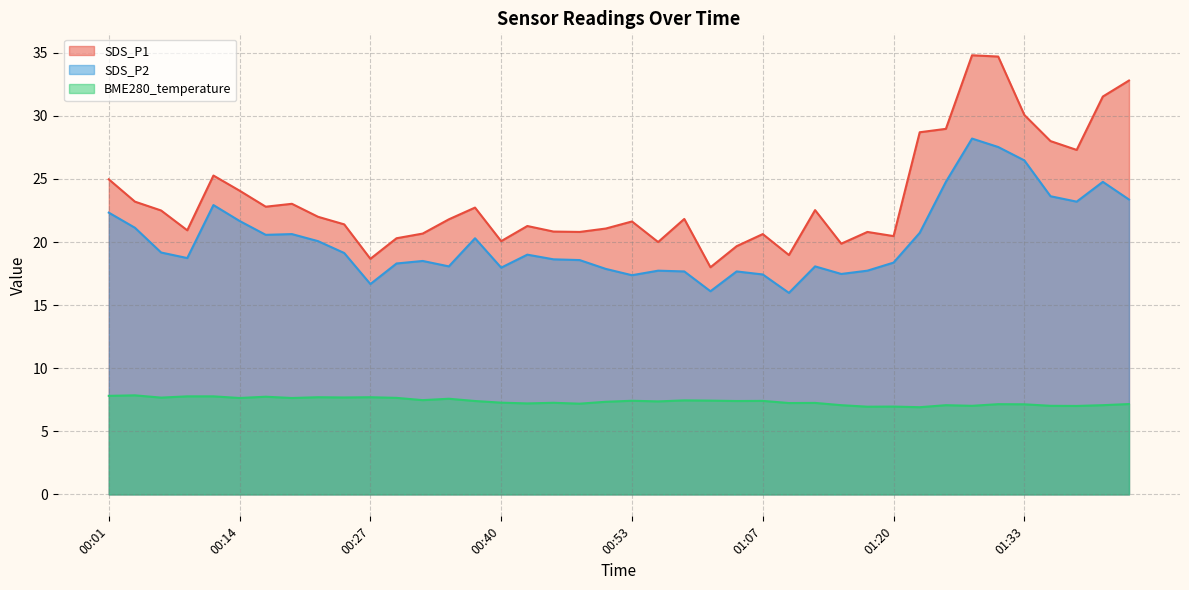

What are all the series names shown in the legend?

SDS_P1, SDS_P2, BME280_temperature